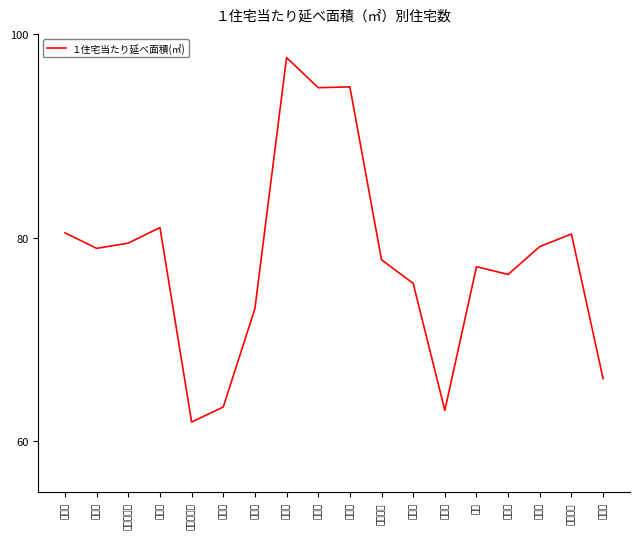

Reading right to left, extract all data points from this chart.

福岡市=66.2	北九州市=80.4	広島市=79.1	神戸市=76.4	堺市=77.2	大阪市=63.0	京都市=75.5	名古屋市=77.8	浜松市=94.8	静岡市=94.7	新潟市=97.7	横浜市=73.0	川崎市=63.4	東京都区部=61.9	千葉市=81.0	さいたま市=79.5	仙台市=79.0	札幌市=80.5